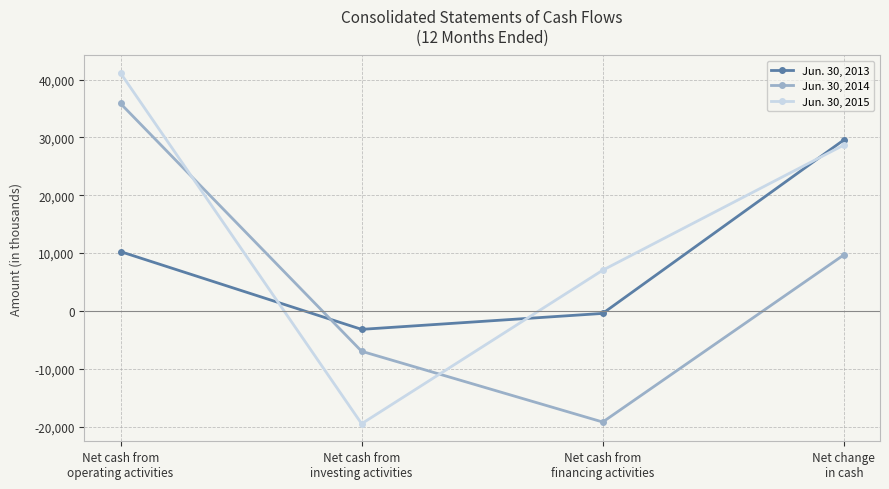

Which series has the largest total across all categories?

Jun. 30, 2015